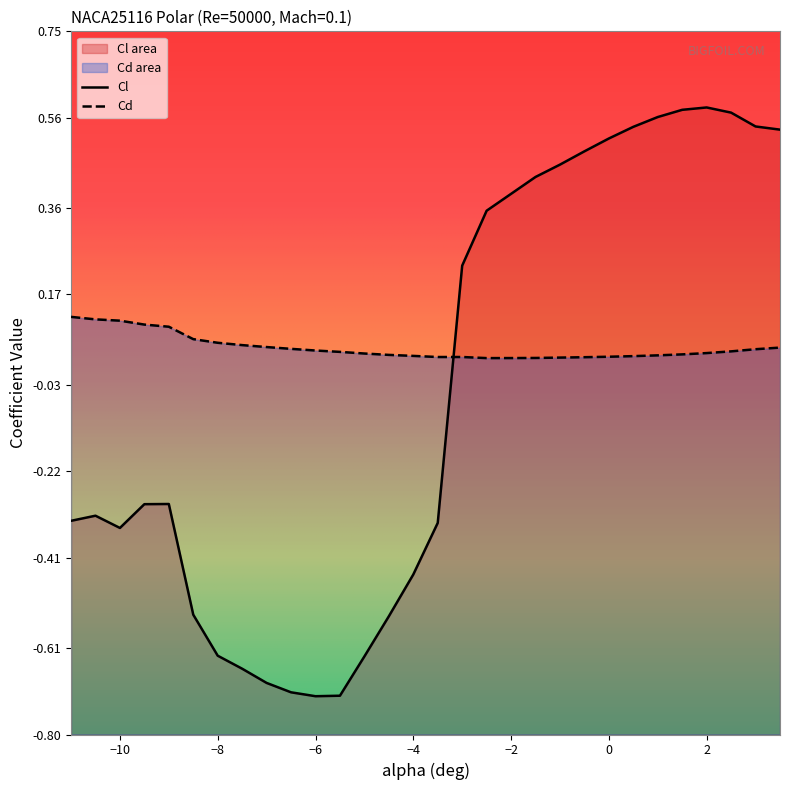

Rank the series by their average value, from highest to lowest.

Cd, Cl